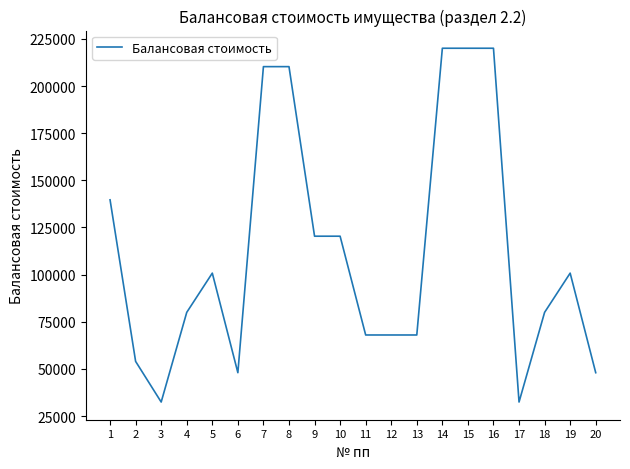

What is the greatest value displayed?

220057.3